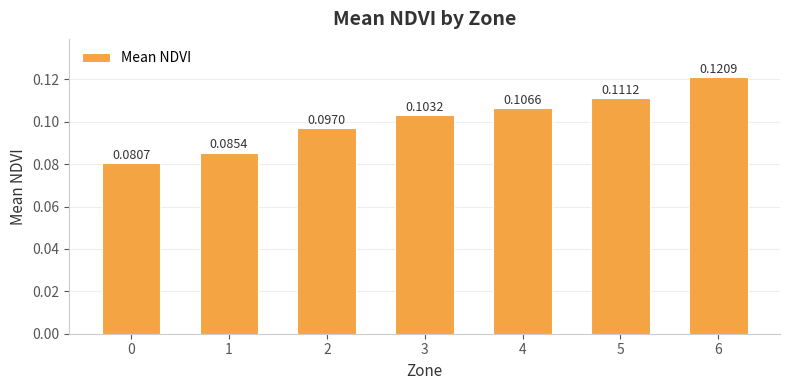

Which has a higher value, 3 or 1?

3